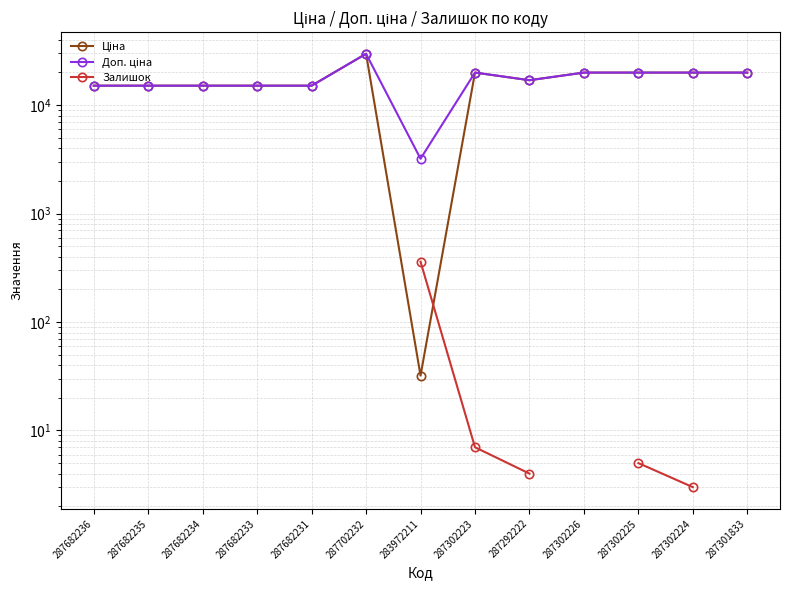

Does the chart have visible grid lines?

Yes